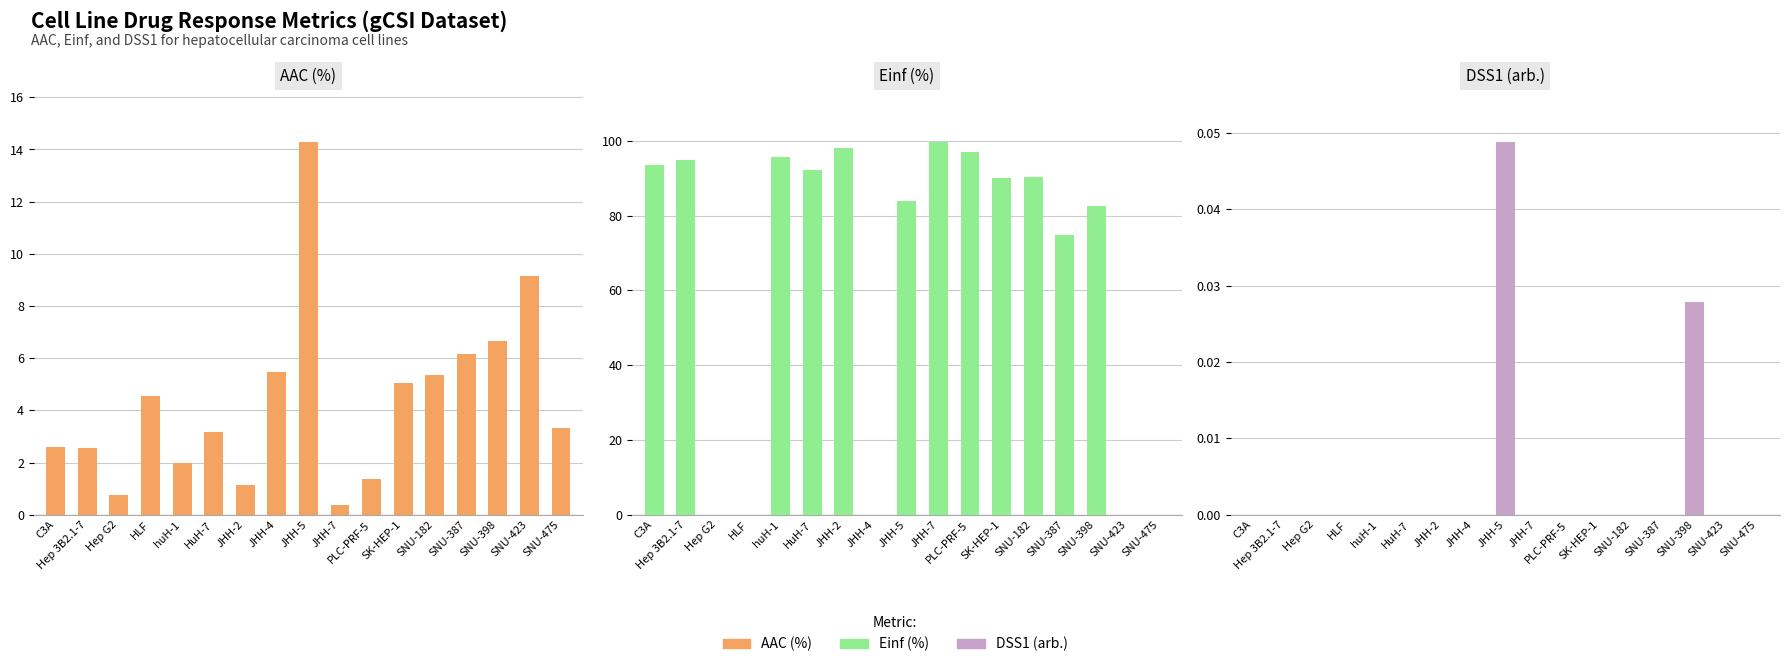

Reading right to left, list all the values displayed in this chart.

AAC (%): 3.3	9.1	6.7	6.2	5.3	5.0	1.4	0.4	14.3	5.5	1.1	3.2	2.0	4.6	0.8	2.6	2.6
Einf (%): 0.0	0.0	82.6	74.7	90.4	89.9	97.0	99.6	84.0	0.0	98.1	92.1	95.6	0.0	0.0	94.9	93.5
DSS1 (arb.): 0.0	0.0	0.0	0.0	0.0	0.0	0.0	0.0	0.0	0.0	0.0	0.0	0.0	0.0	0.0	0.0	0.0